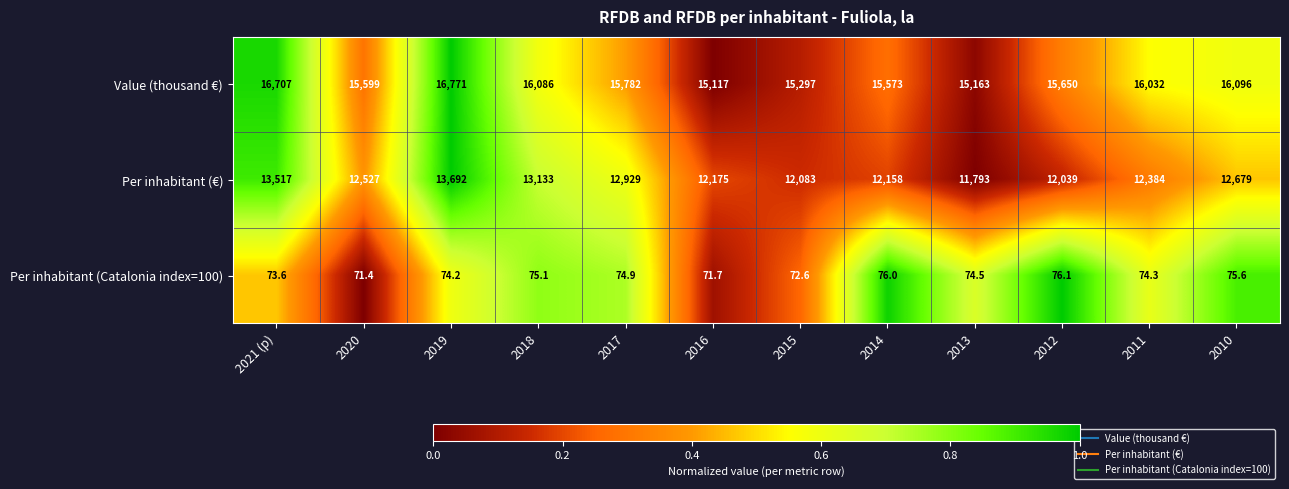

At which category does the chart reach its peak across all series?

2019